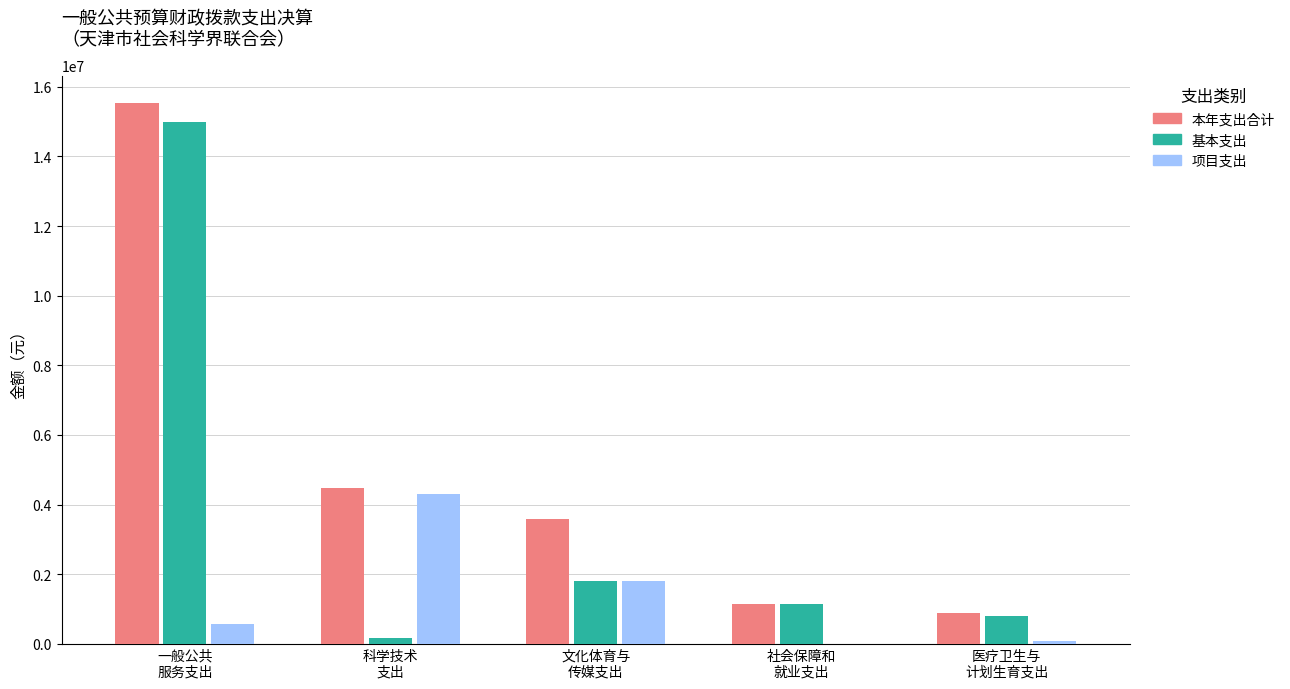

The value of 本年支出合计 at 文化体育与
传媒支出 is 1565687.9. True or false?

False